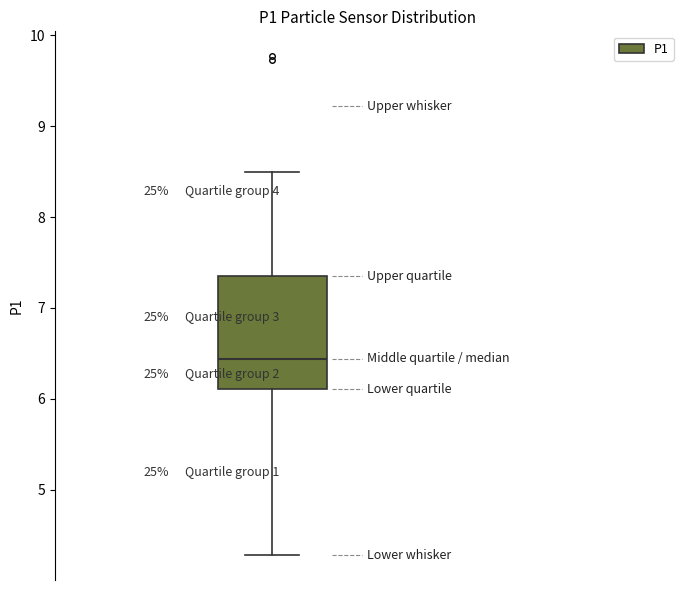

Transcribe this box plot: give where the median line is, the range the box spans, and where the two whiskers end, as read against the y-axis. The values are not printed on the chart, so give them approximately, as read against the axis.

median 6.4, box 6.1 to 7.4, whiskers 4.3 to 8.5